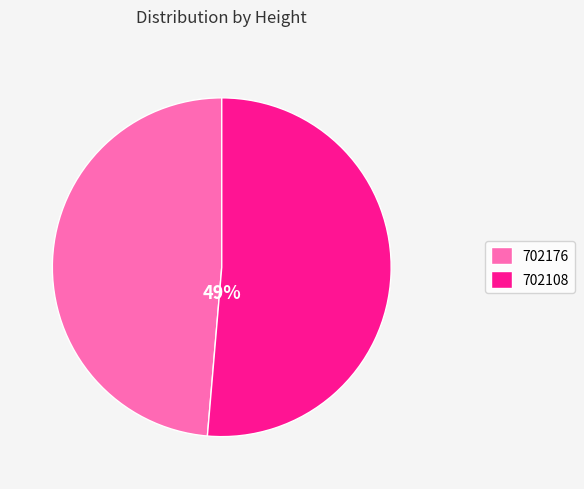

Do 702176 and 702108 together represent more than half of the pie?

Yes